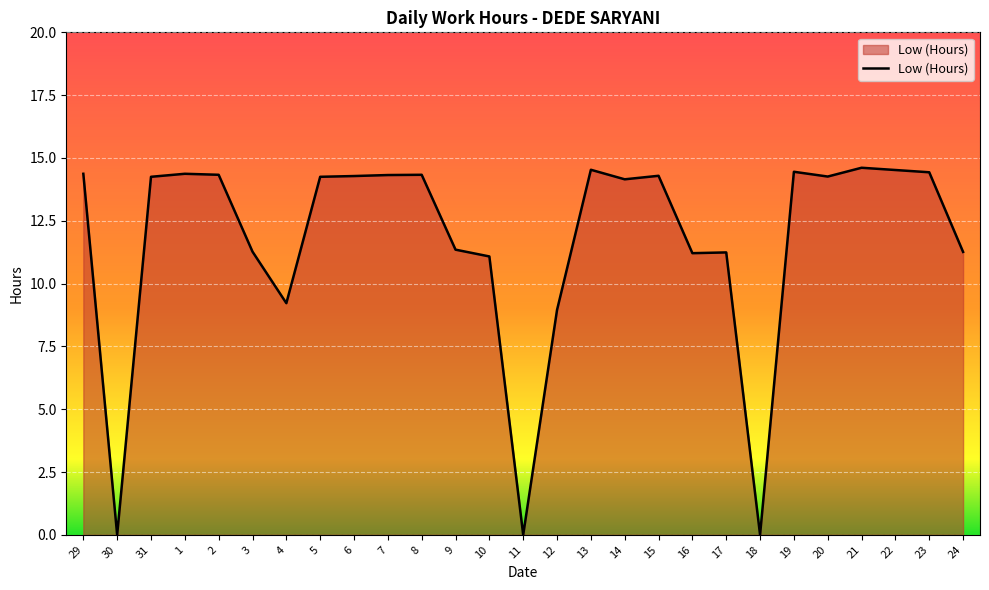

What position from the left is 2?

5